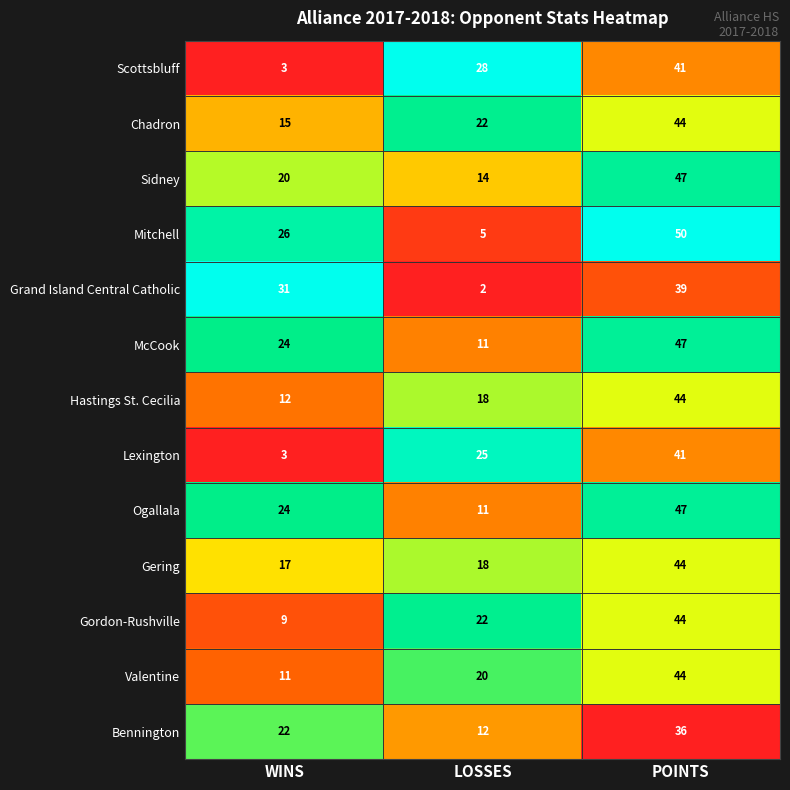

Which series changed the most between WINS and LOSSES?

Grand Island Central Catholic